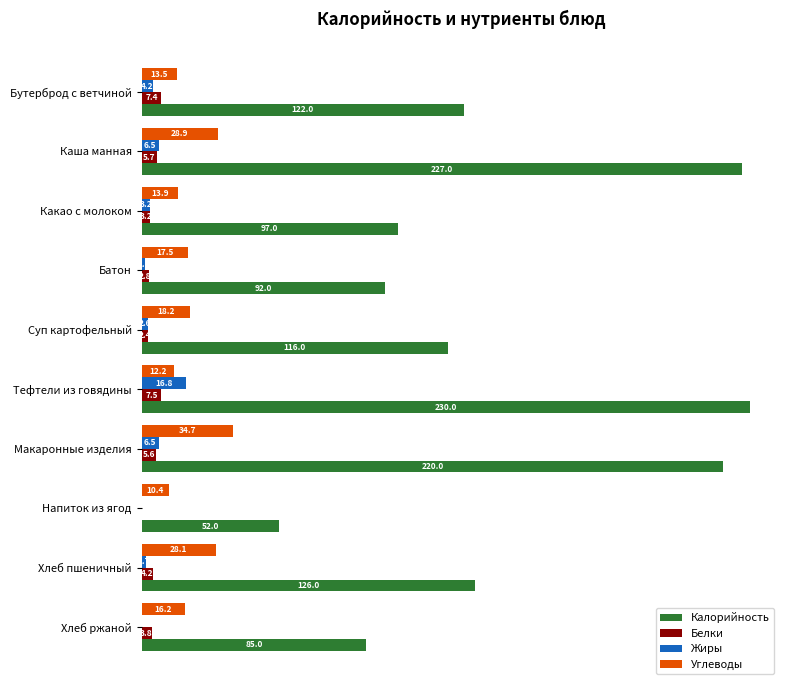

Which label corresponds to the largest value in the chart?

Тефтели из говядины